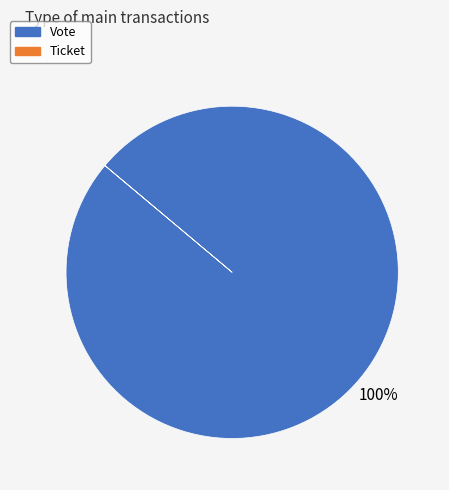

Which category accounts for the majority?

Vote